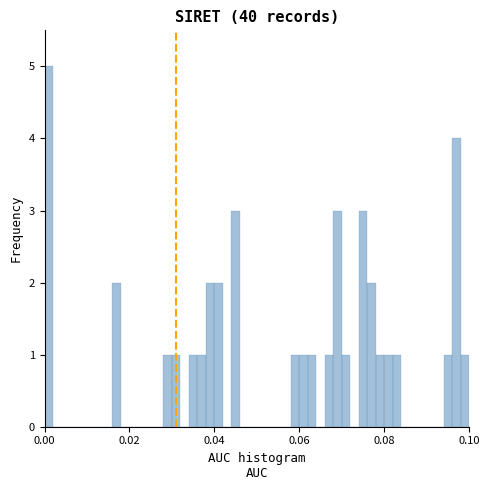

Read against the x-axis, roughly where is the centre of the tallest bar?

0.002